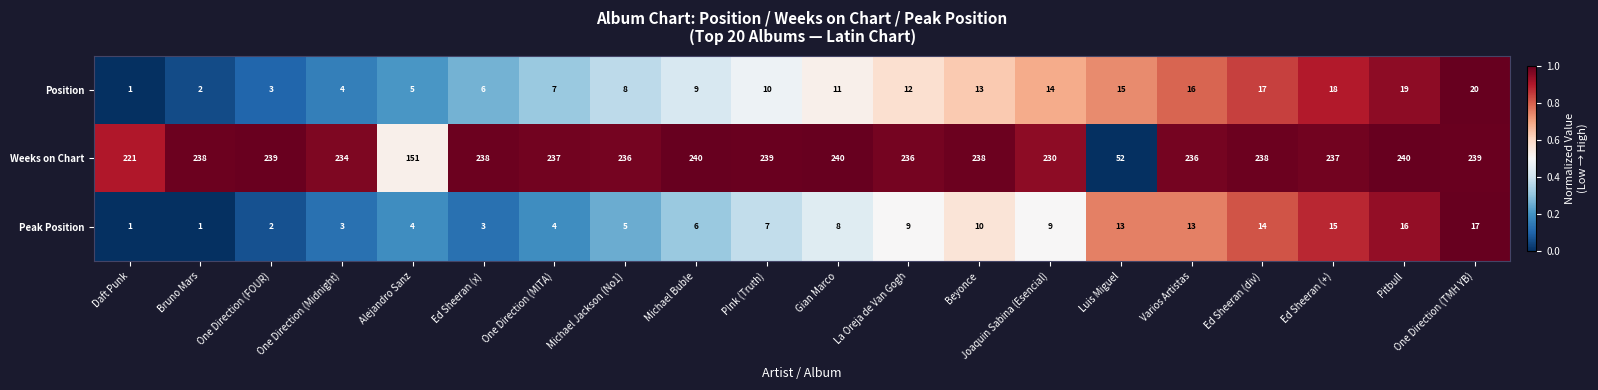

How many series are shown in this chart?

3